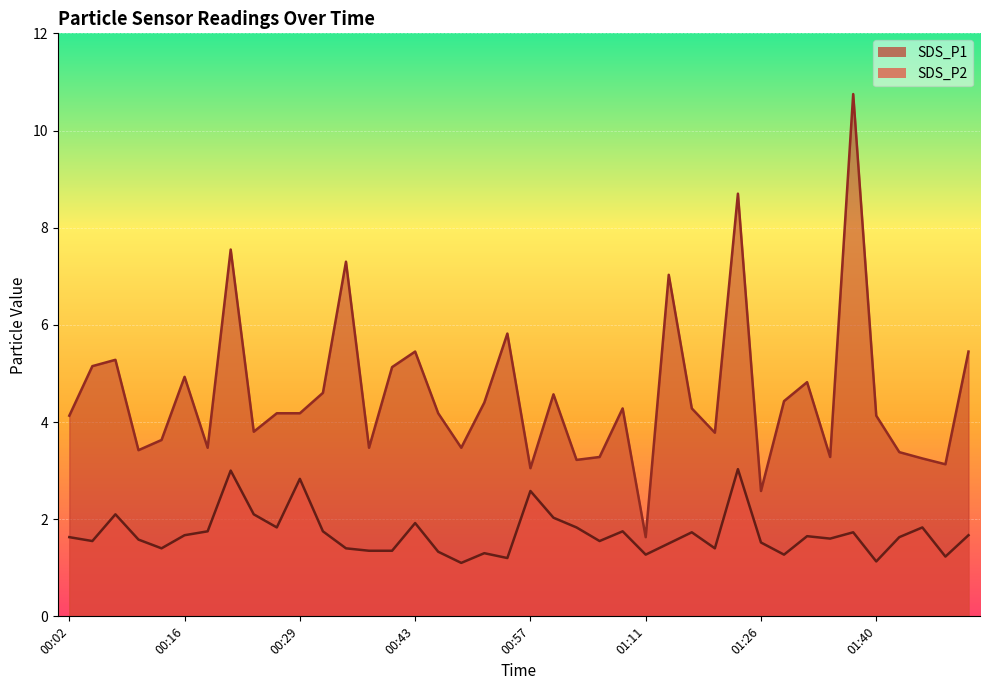

Where is SDS_P1 nearest to the value 6?

00:55